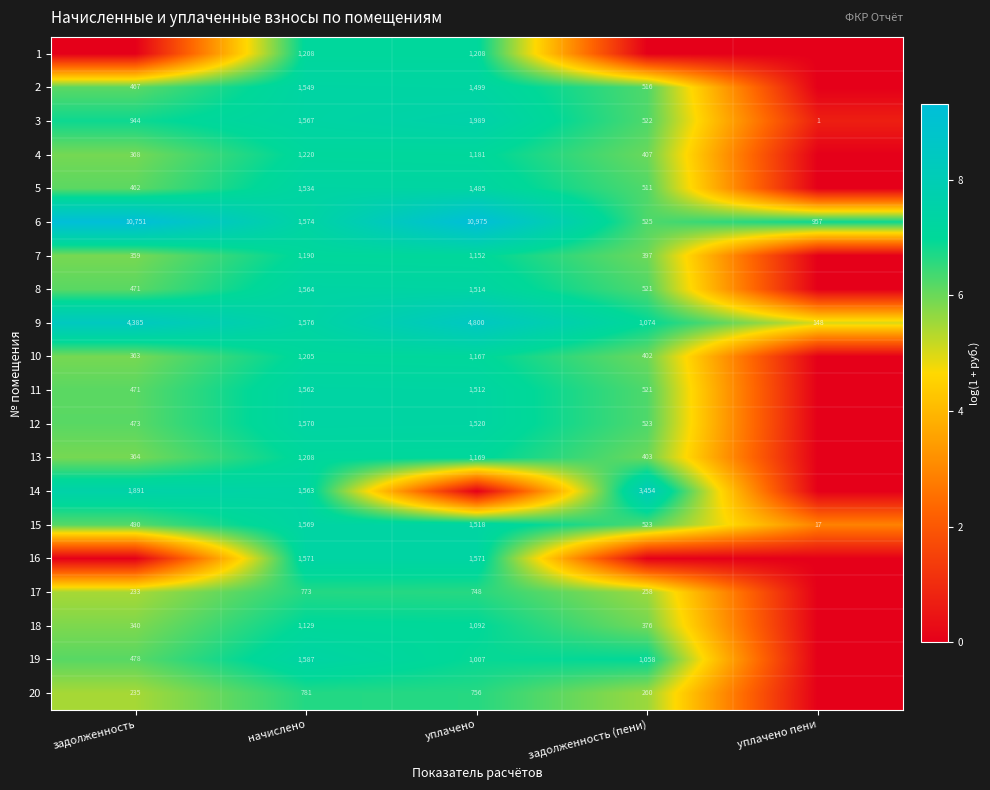

What is the sum of the 4 values at начислено and уплачено?

2401